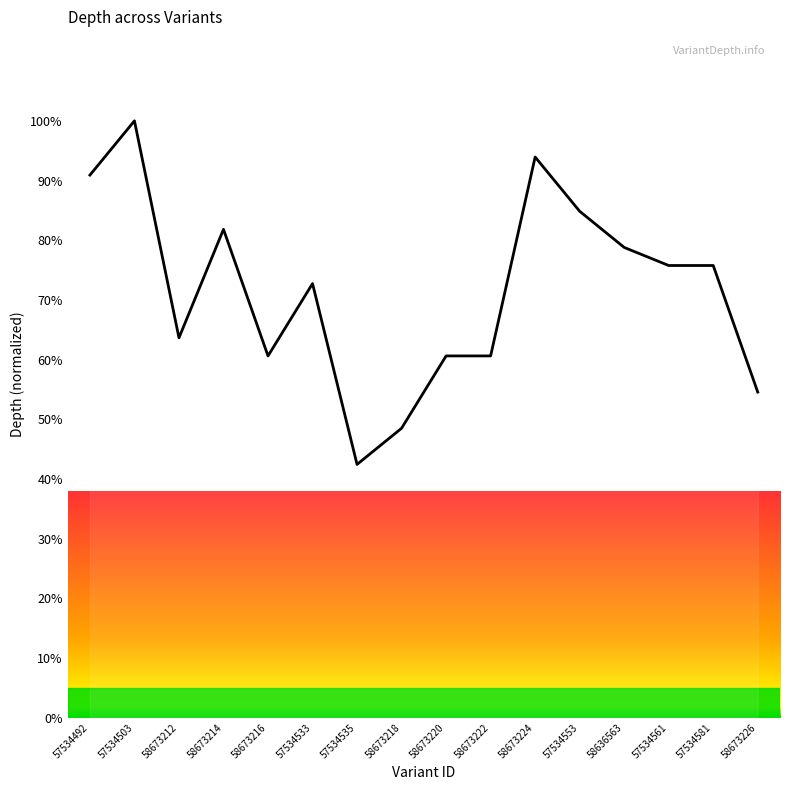

Is it true that the value at 58636563 is 78.8?

True